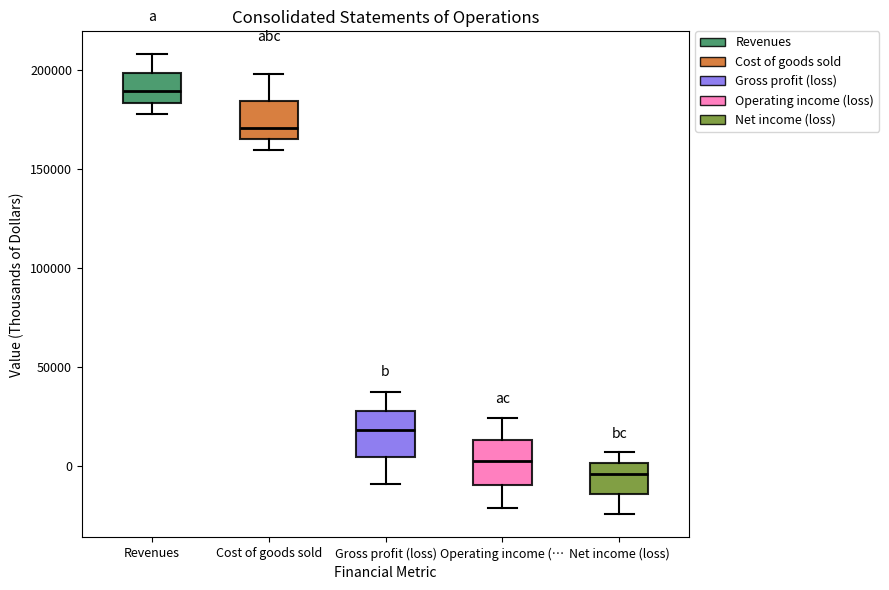

Reading left to right, transcribe this box plot: for each box, give where its median line is, the range the box spans, and where its two whiskers end, as read against the y-axis. The values are not printed on the chart, so give them approximately, as read against the axis.

Revenues: median 190000, box 185000 to 200000, whiskers 180000 to 210000
Cost of goods sold: median 170000, box 165000 to 185000, whiskers 160000 to 200000
Gross profit (loss): median 20000, box 5000 to 30000, whiskers -10000 to 35000
Operating income (…: median 0, box -10000 to 15000, whiskers -20000 to 25000
Net income (loss): median -5000, box -15000 to 0, whiskers -25000 to 5000